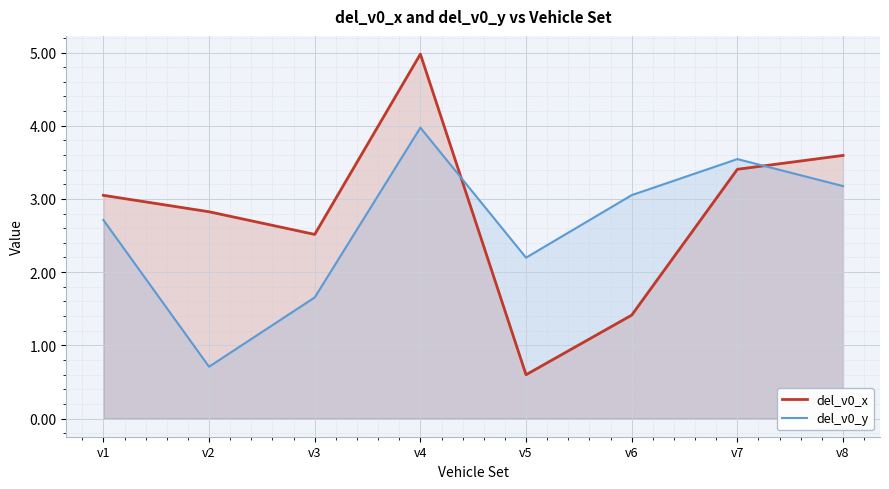

Reading right to left, transcribe all the data shown in this chart.

del_v0_x: 3.6	3.4	1.4	0.6	5.0	2.5	2.8	3.0
del_v0_y: 3.2	3.5	3.1	2.2	4.0	1.7	0.7	2.7